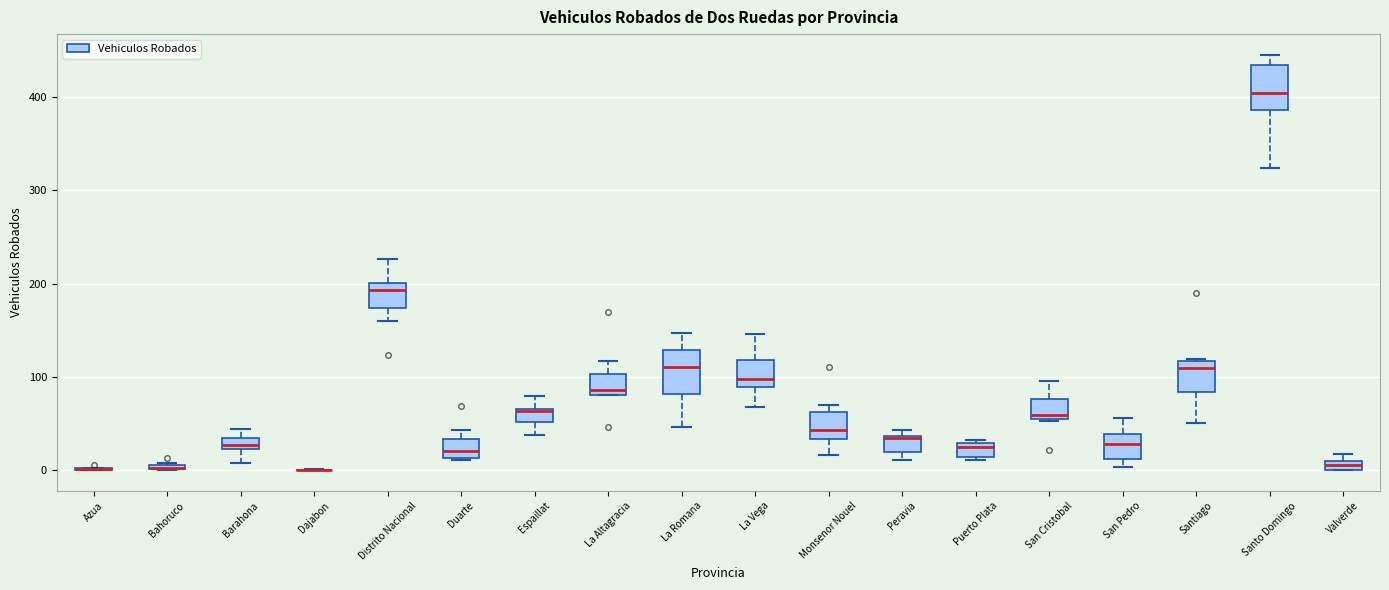

Where does the median line of the box for Espaillat sit on the y-axis? The values are not printed on the chart, so give them approximately, as read against the axis.

60